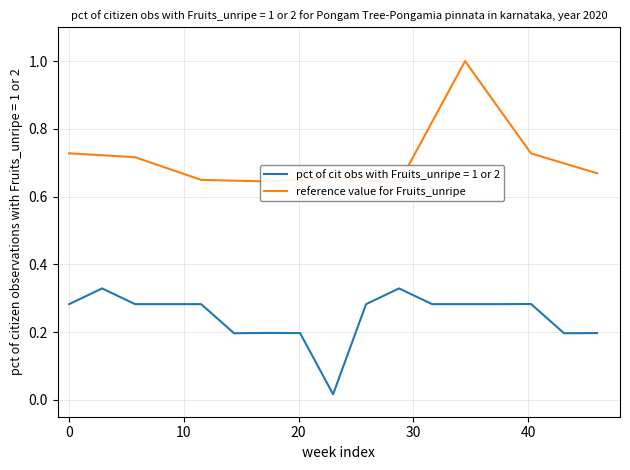

True or false: the data has more than 0 interior local peaks.

True